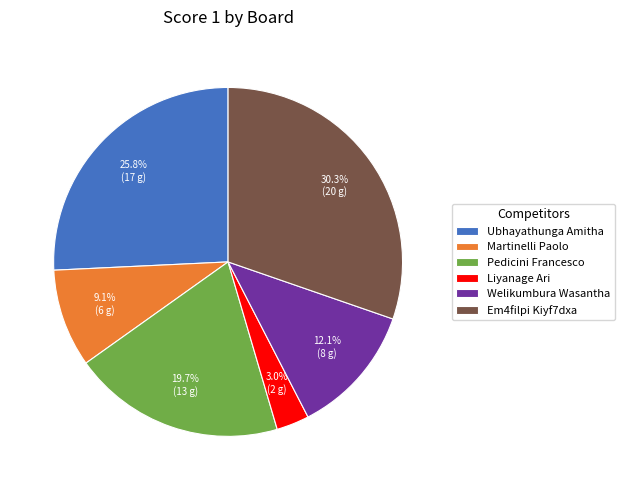

Is there a majority slice in this chart?

No